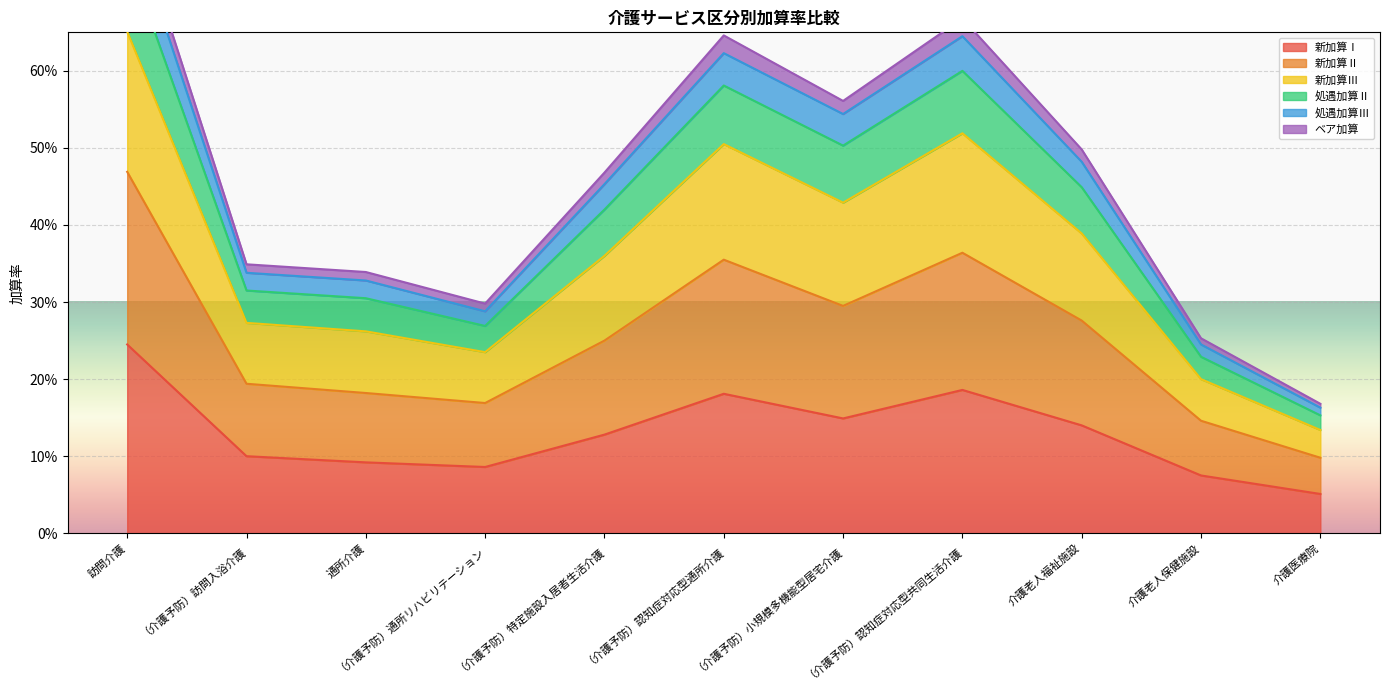

How many interior local valleys does the 新加算Ⅲ series have?

2